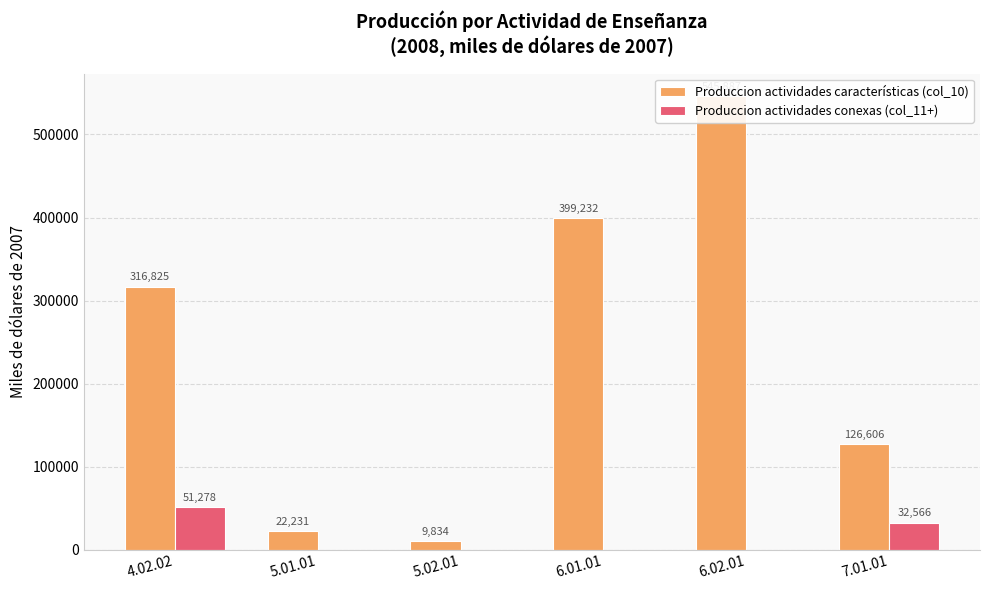

Which category has the lowest value across all series?

5.01.01